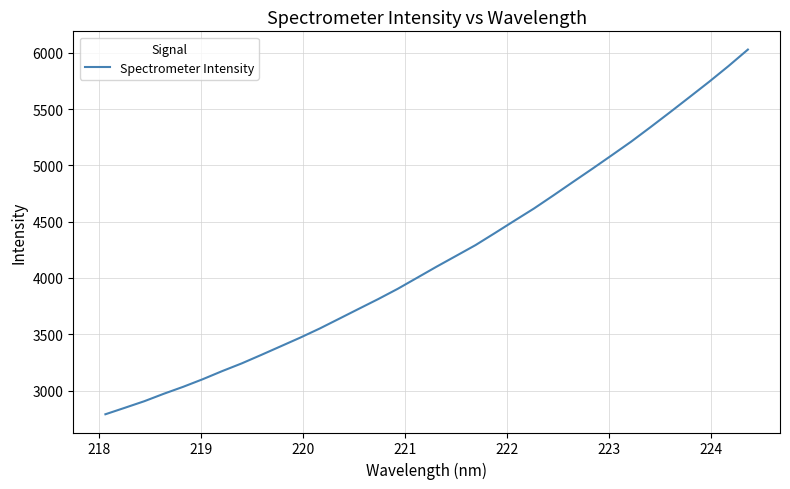

What is the difference between the maximum and minimum values?

3239.4